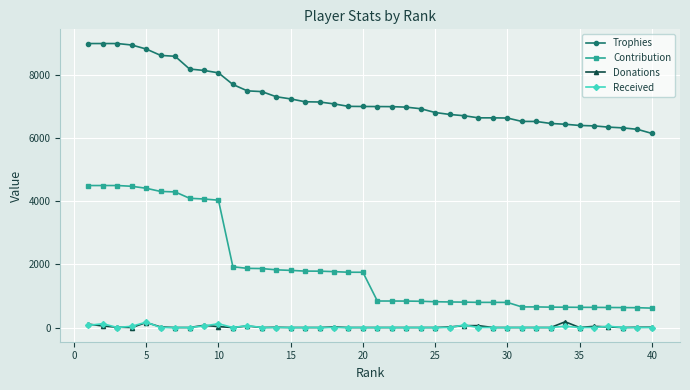

True or false: Received has more than 2 points higher than both neighbors.

True